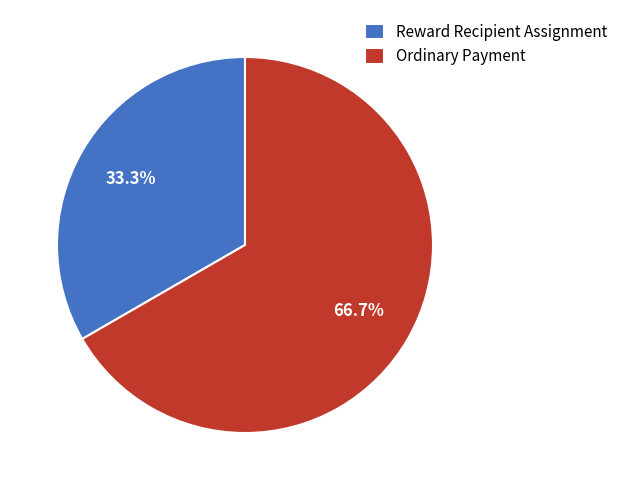

Which slice is the largest?

Ordinary Payment